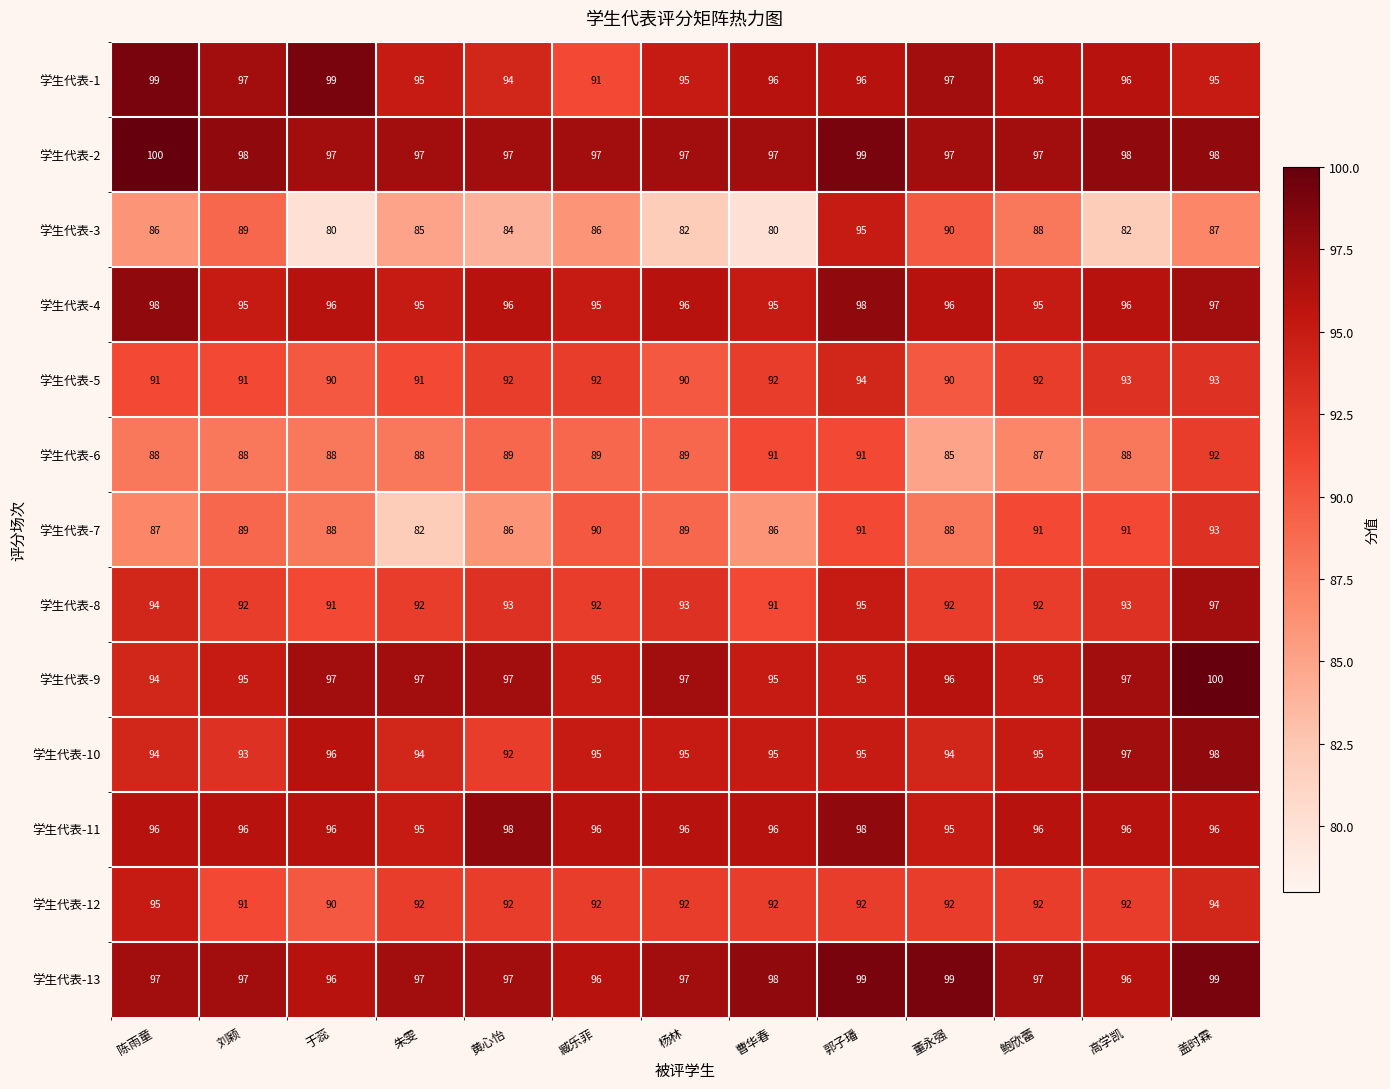

What is the sum of all 学生代表-4 values?

1248